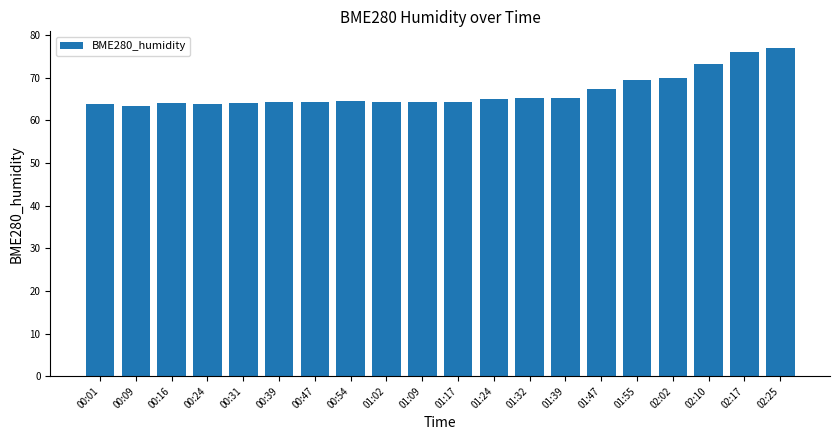

What is the difference between the maximum and minimum values?

13.6